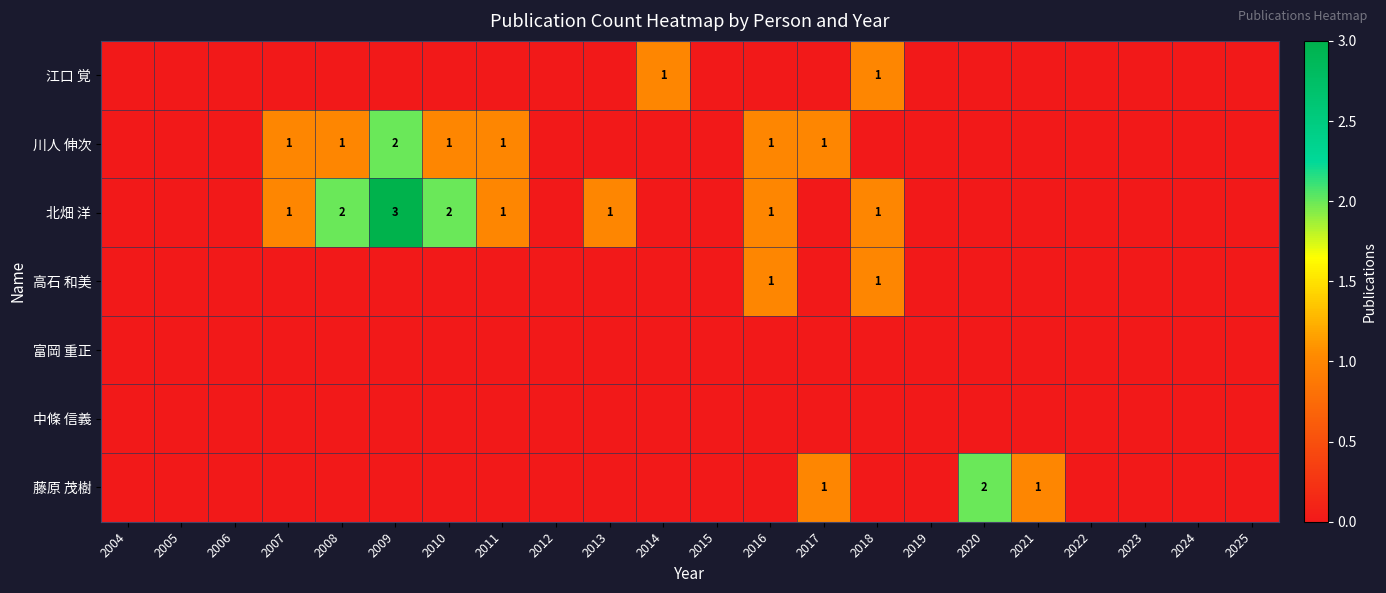

Is it true that 藤原 茂樹 equals 2 at 2017?

False